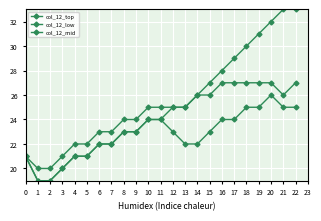

Does the chart have visible grid lines?

Yes